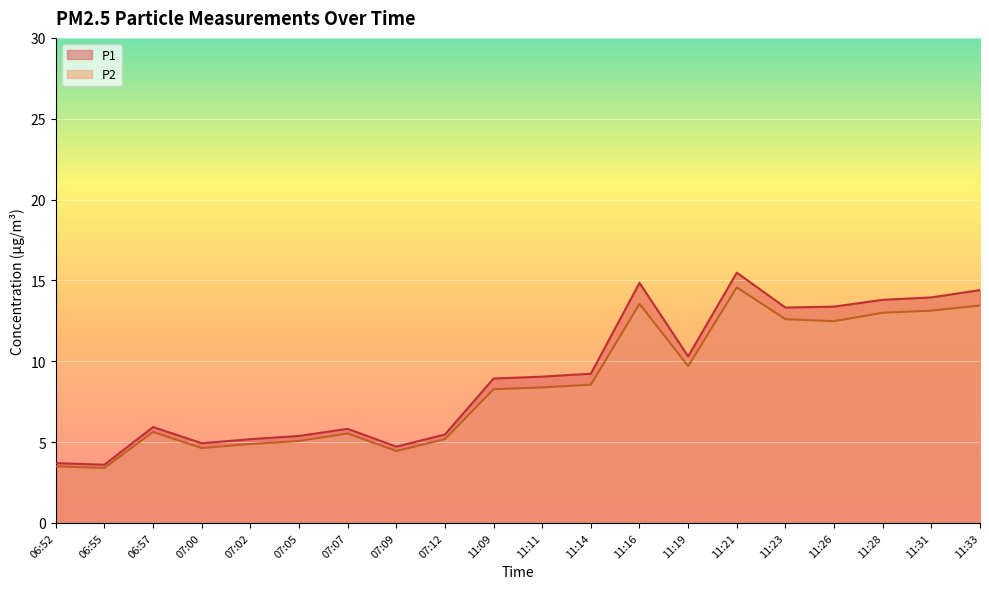

Between 07:09 and 11:14, which series saw the biggest shift?

P1